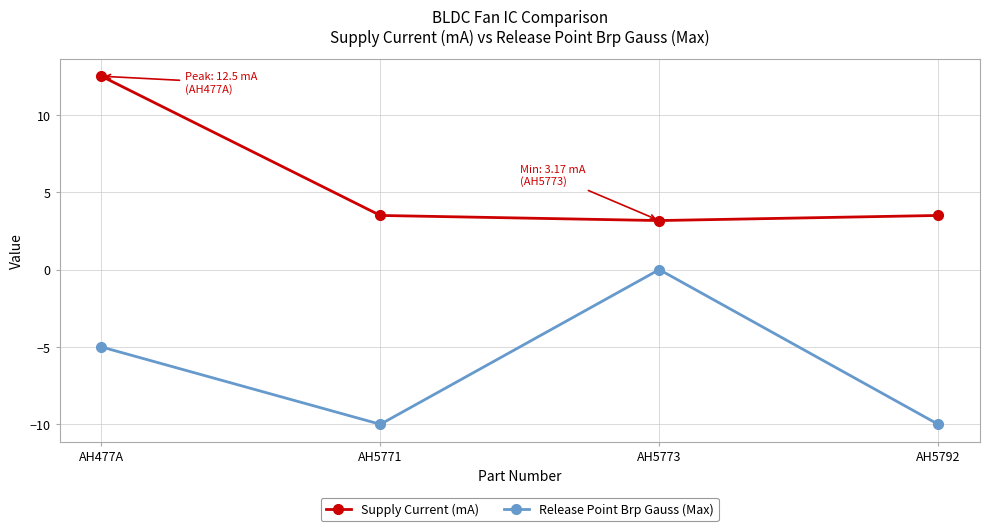

True or false: Release Point Brp Gauss (Max) and Supply Current (mA) intersect in this chart.

False